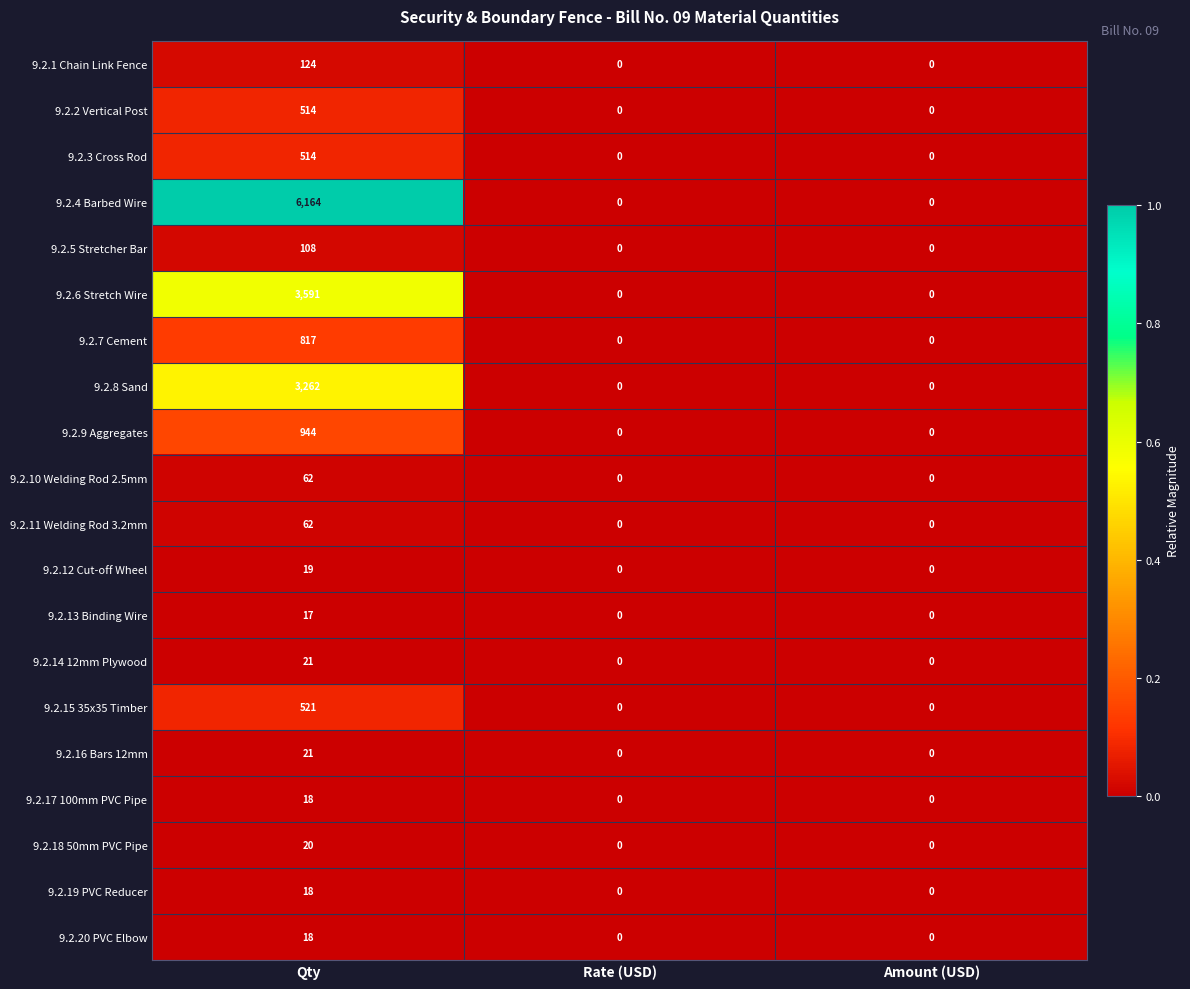

Which series has the widest spread of values?

9.2.4 Barbed Wire